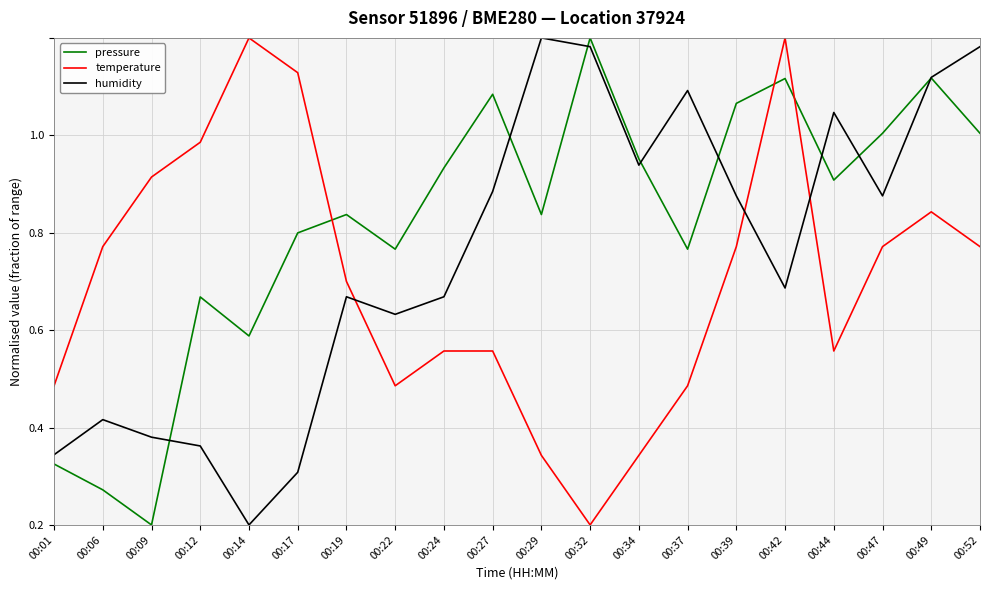

What is the difference between the second highest and second lowest values in the pressure series?

0.8